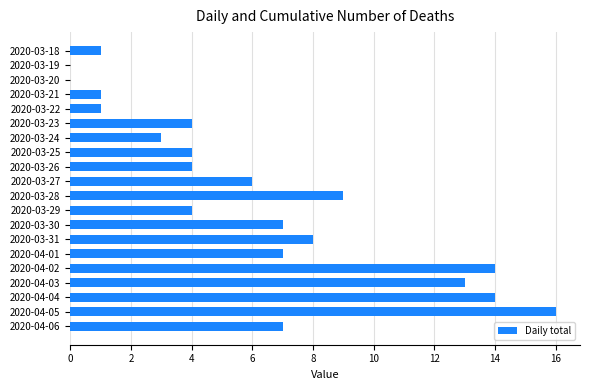

Is it true that the value at 2020-04-01 is 2?

False